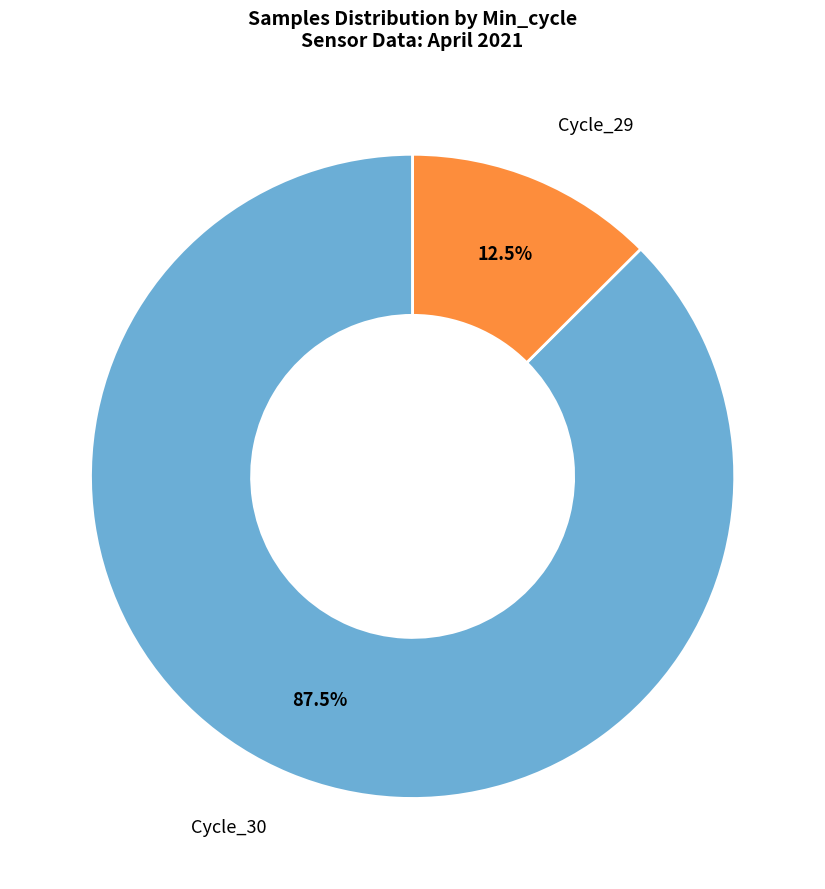

What percentage do Cycle_29 and Cycle_30 together represent?

100.0%